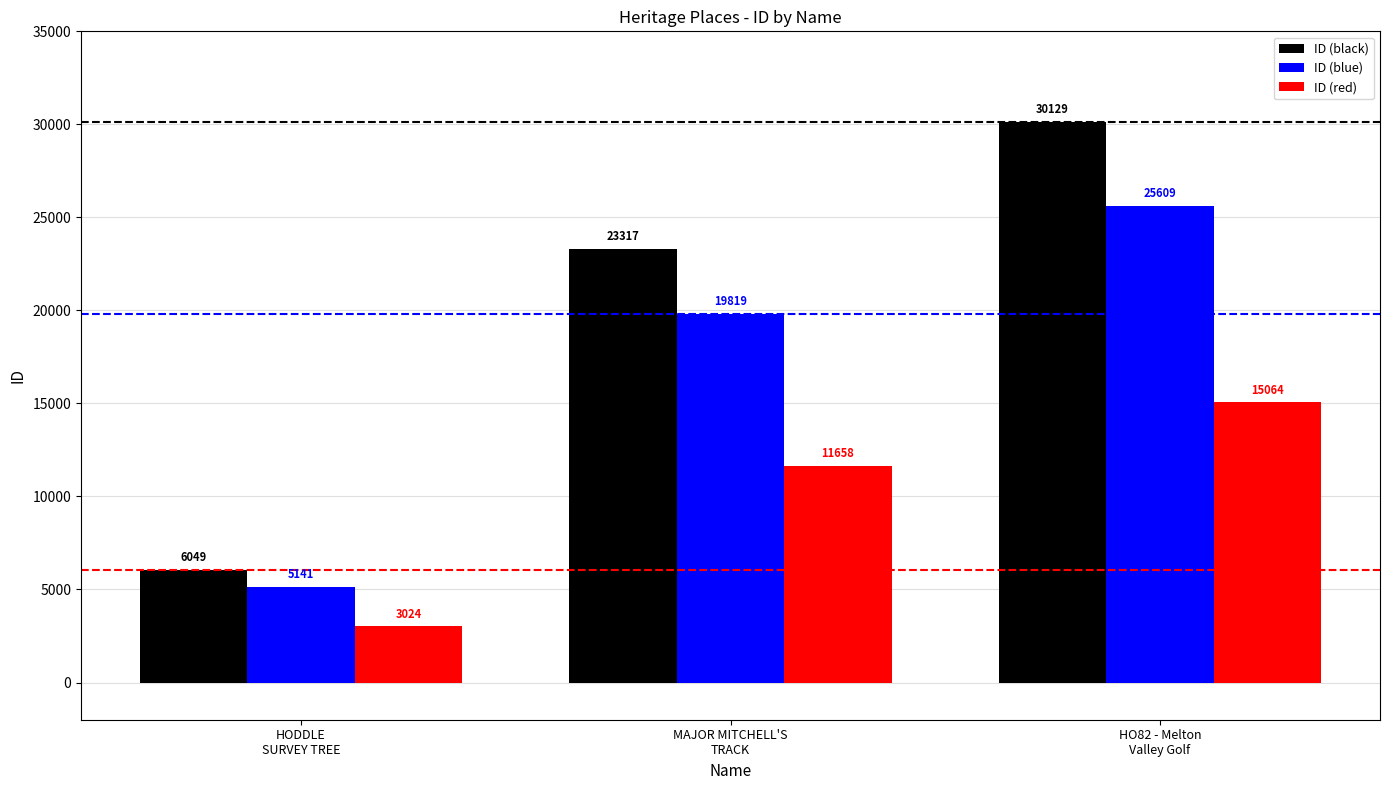

Rank the categories by ID (black) value from highest to lowest.

HO82 - Melton
Valley Golf, MAJOR MITCHELL'S
TRACK, HODDLE
SURVEY TREE